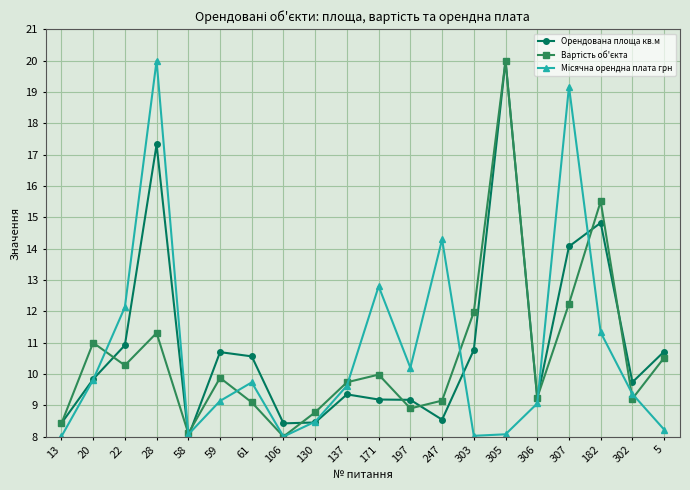

What is the spread (max minus min) of values at 171?

3.6